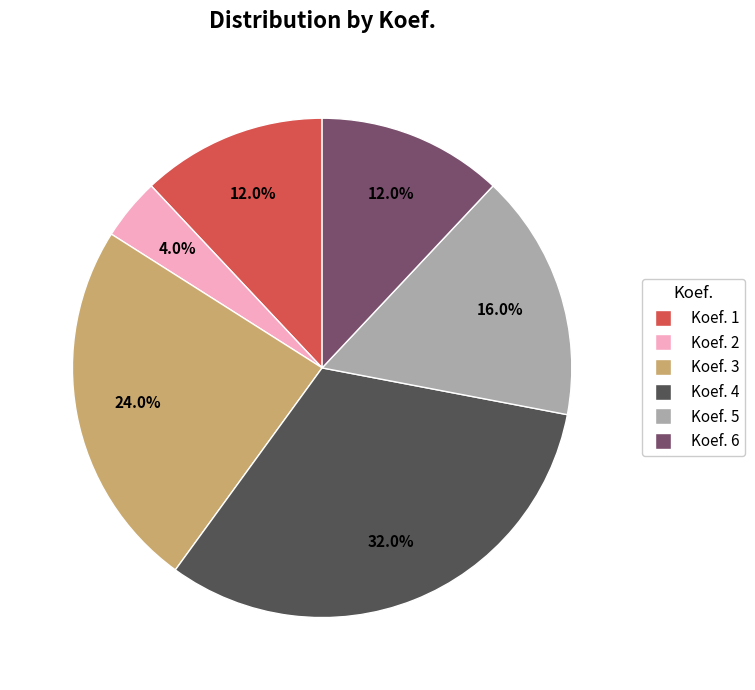

To the nearest percent, what is the average slice percentage?

17%